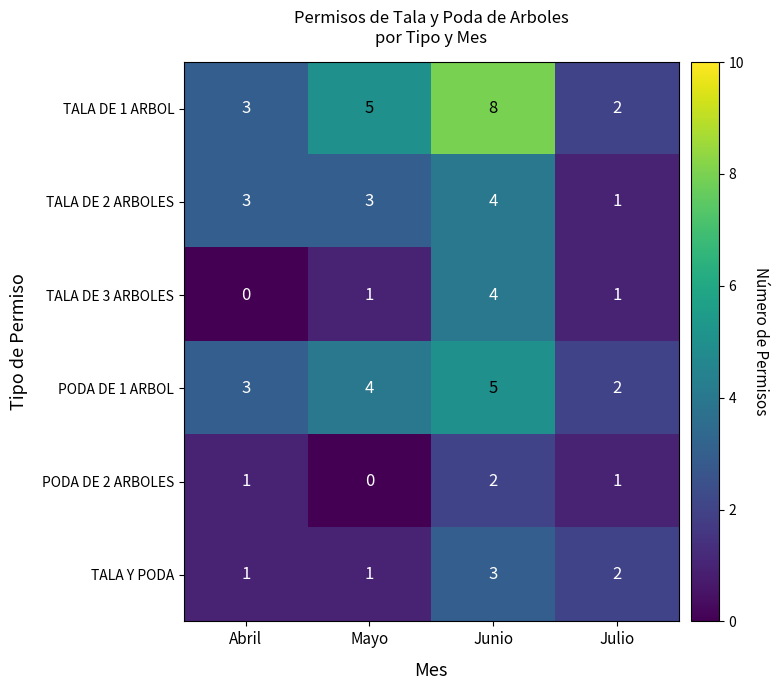

Where is TALA Y PODA nearest to the value 2?

Julio